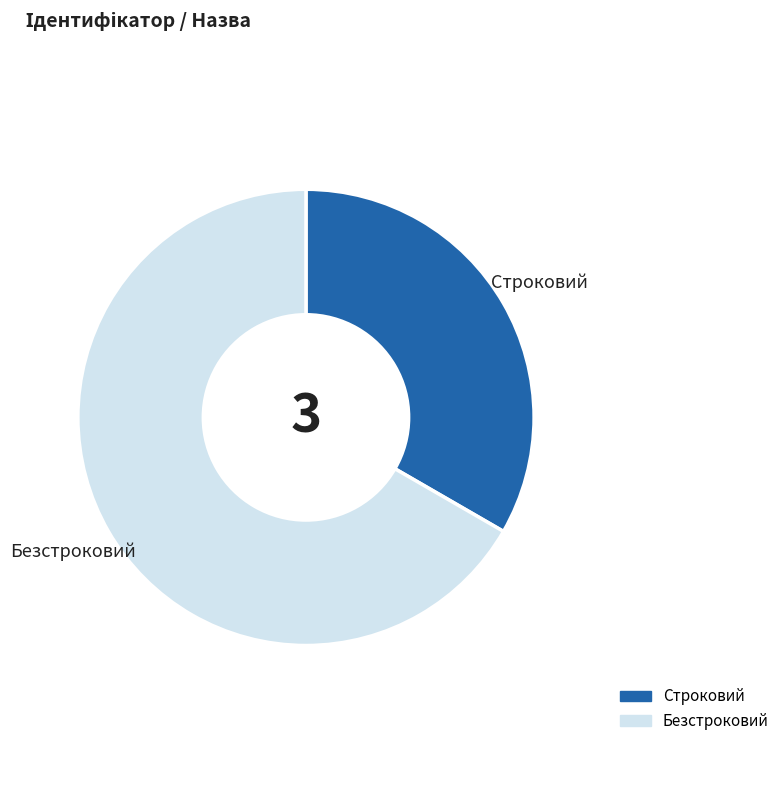

The Безстроковий slice represents 56% of the pie. True or false?

False